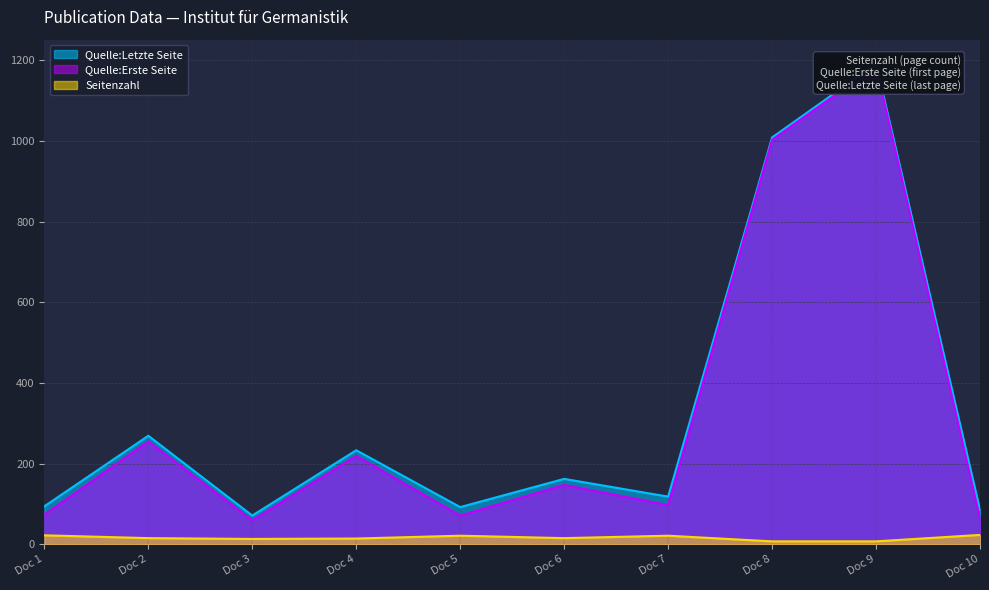

What are all the series names shown in the legend?

Seitenzahl, Quelle:Erste Seite, Quelle:Letzte Seite